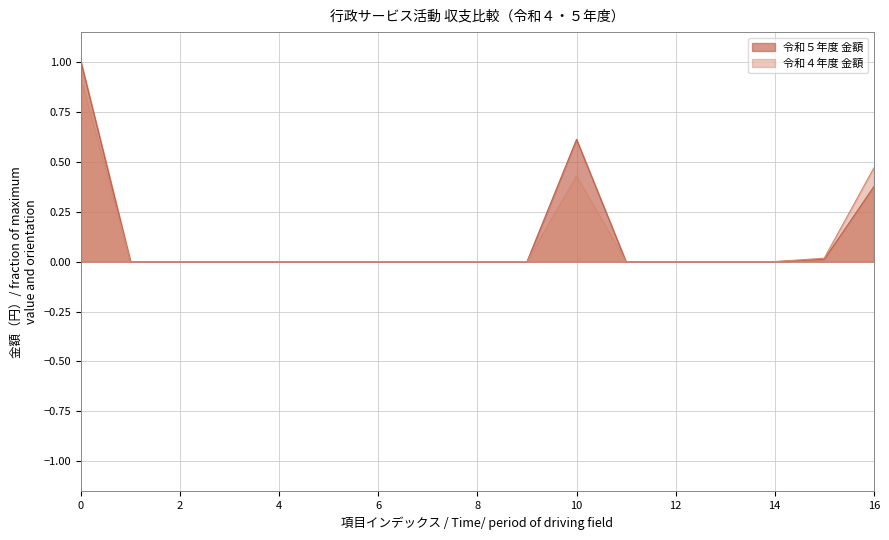

What is the maximum value for 令和４年度 金額?

0.9